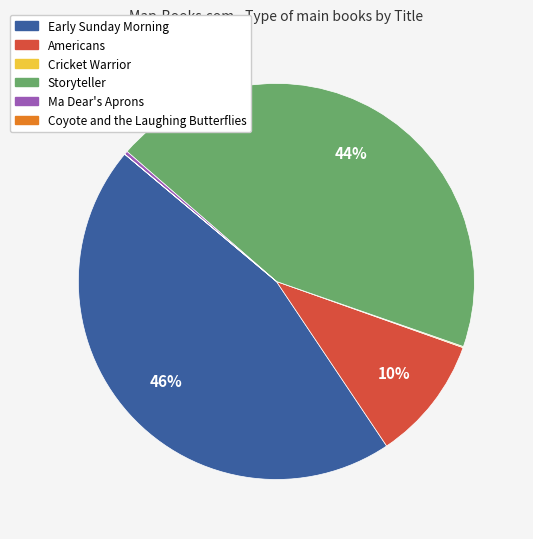

Which category has the biggest portion of the pie?

Early Sunday Morning